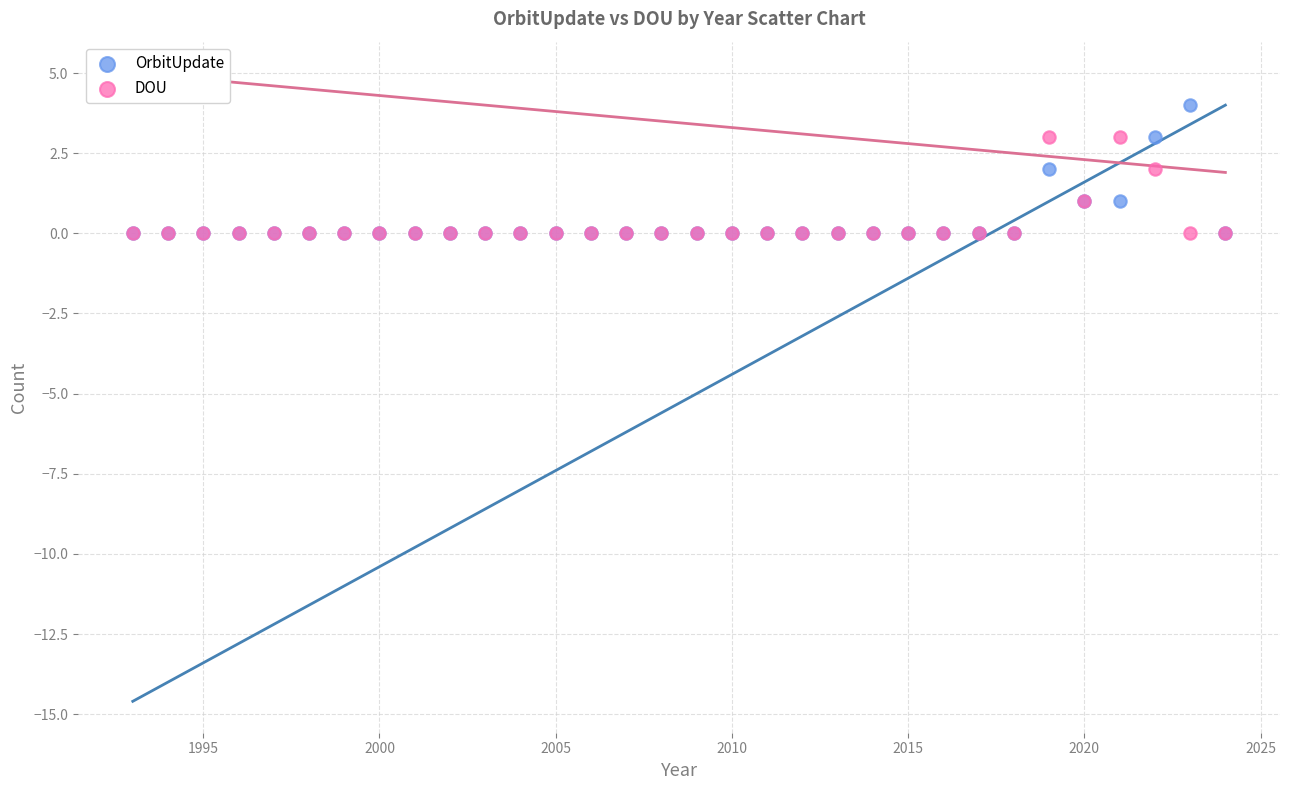

What are all the series names shown in the legend?

OrbitUpdate, DOU